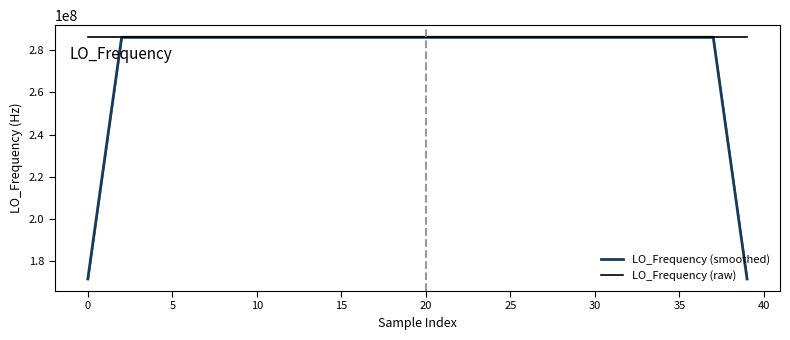

What is the value of the LO_Frequency (raw) point at the 10th from the left?

286047001.1